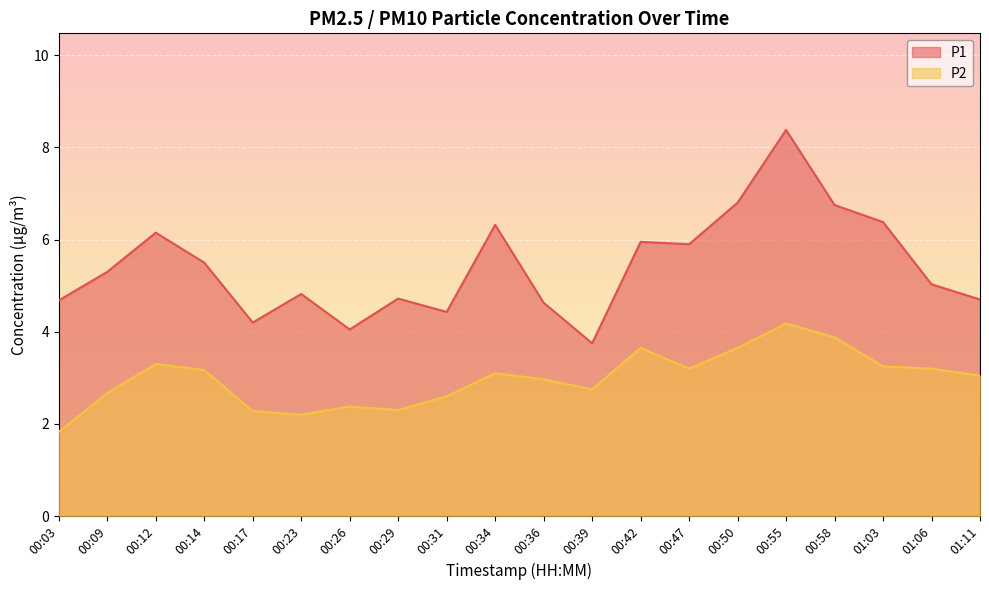

True or false: P2 has a value of 2.8 at 00:39.

True